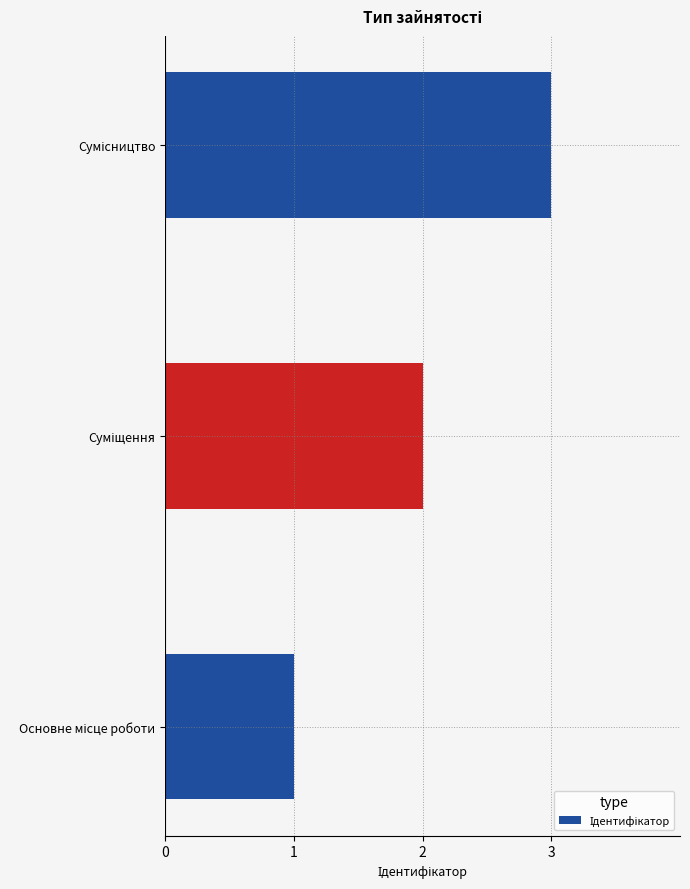

What is the difference between the maximum and second lowest values?

1